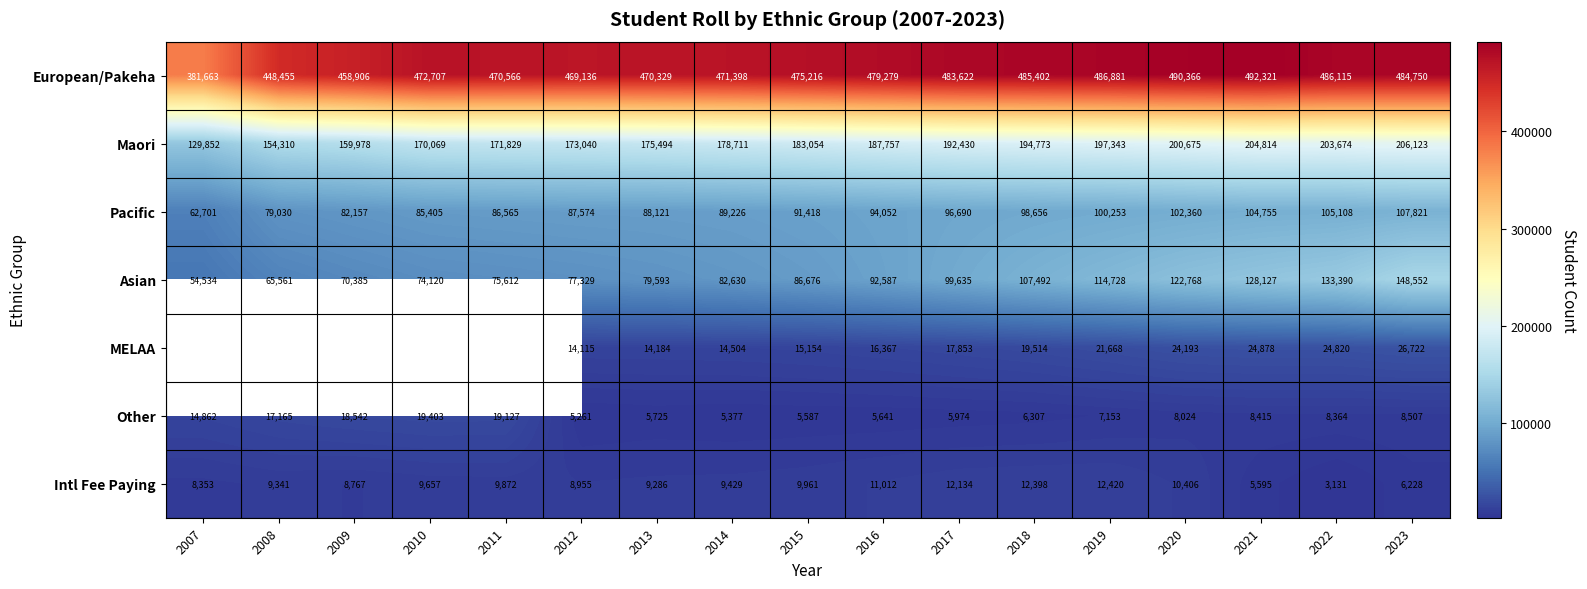

Rank the series at 2021 from highest to lowest value.

European/Pakeha, Maori, Asian, Pacific, MELAA, Other, Intl Fee Paying